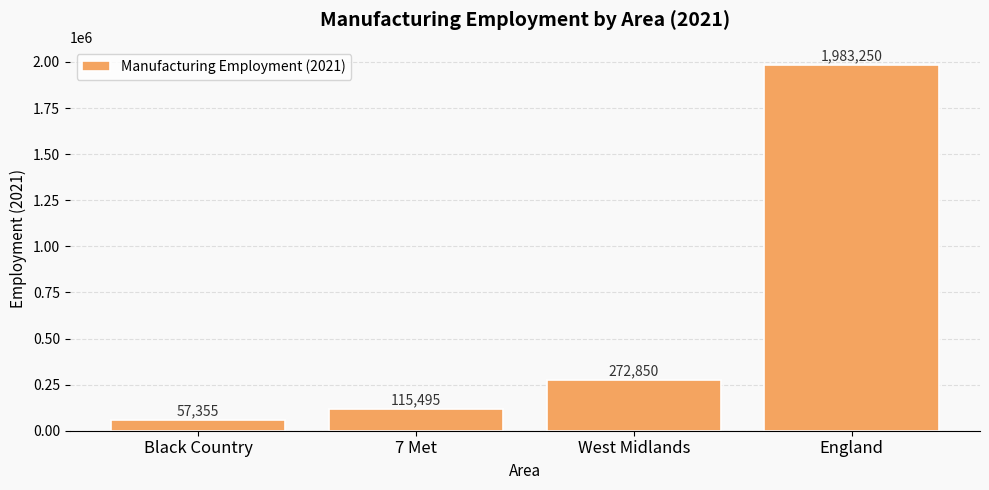

Between West Midlands and Black Country, which is larger?

West Midlands